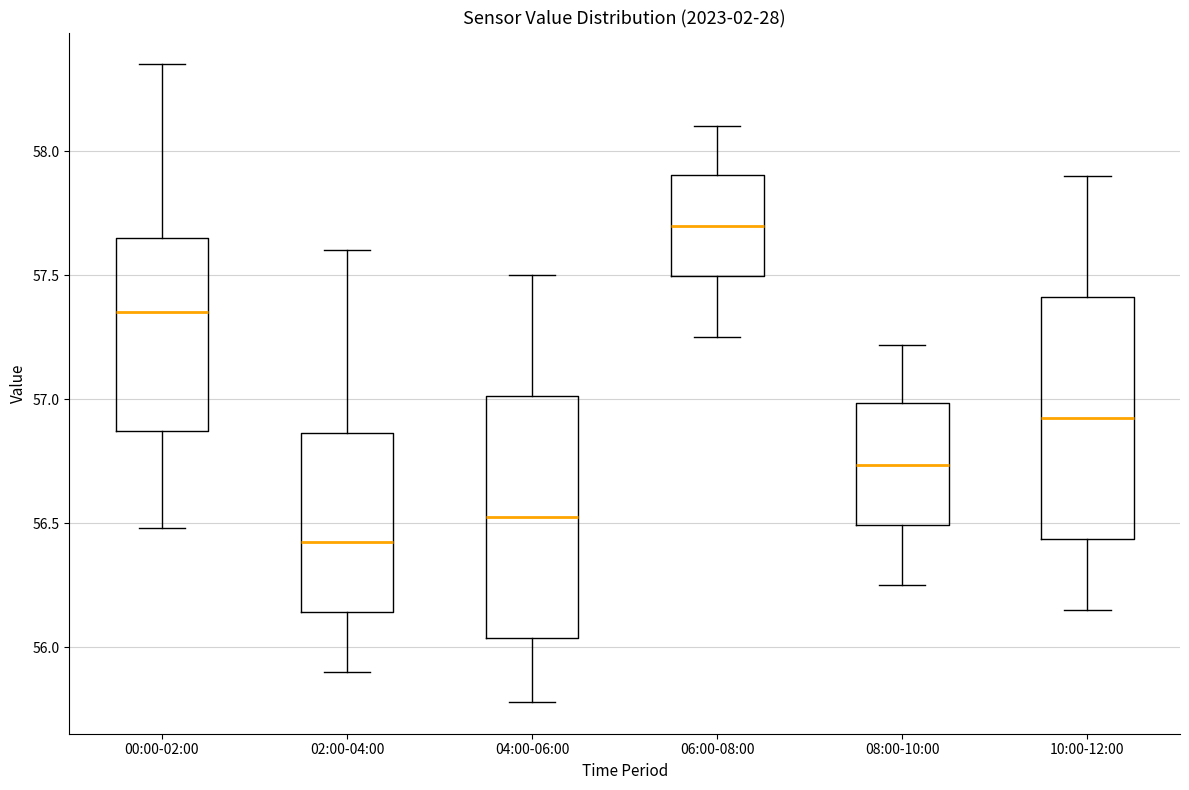

Where is the lower edge of the box for 06:00-08:00 on the y-axis? The values are not printed on the chart, so give them approximately, as read against the axis.

57.50